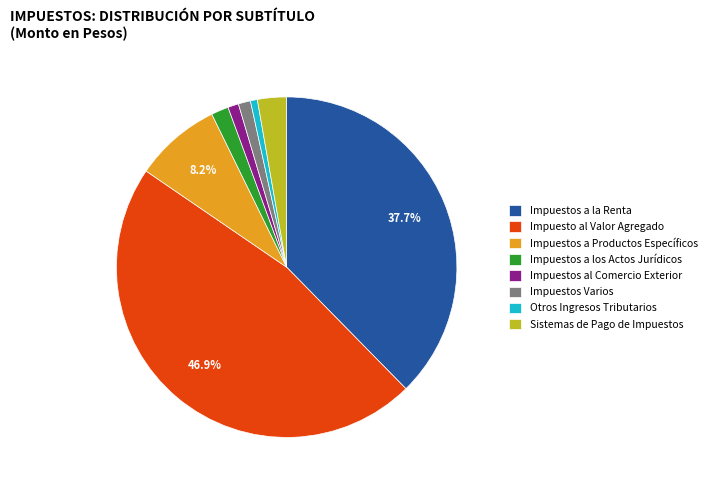

To the nearest percent, what is the combined percentage of Impuestos a los Actos Jurídicos and Impuestos a la Renta?

39%